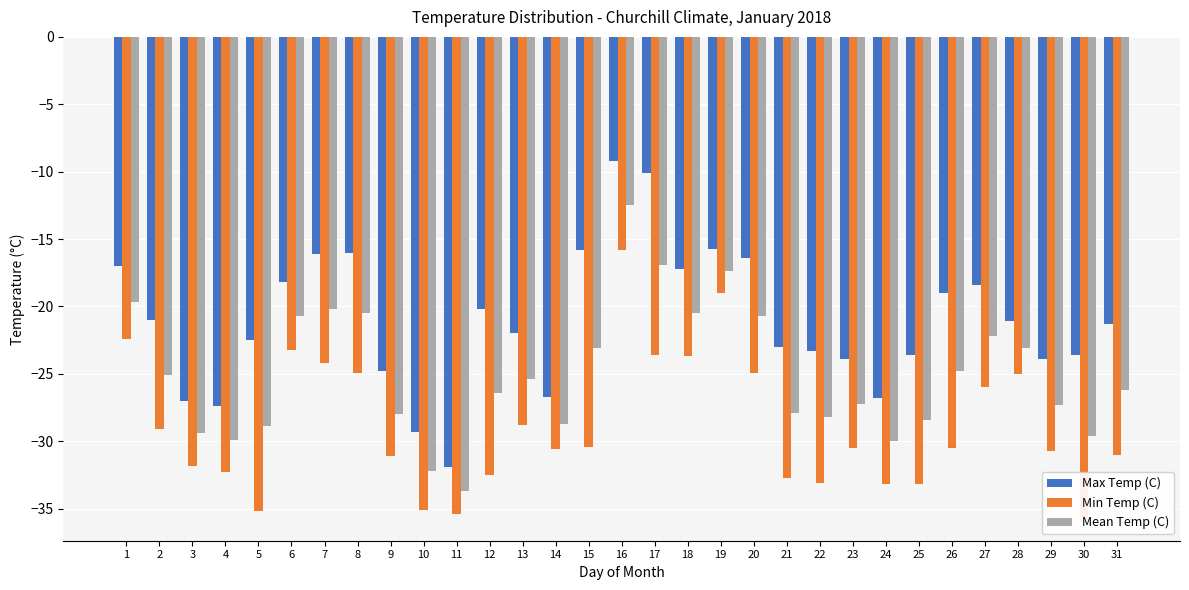

What are all the series names shown in the legend?

Max Temp (C), Min Temp (C), Mean Temp (C)